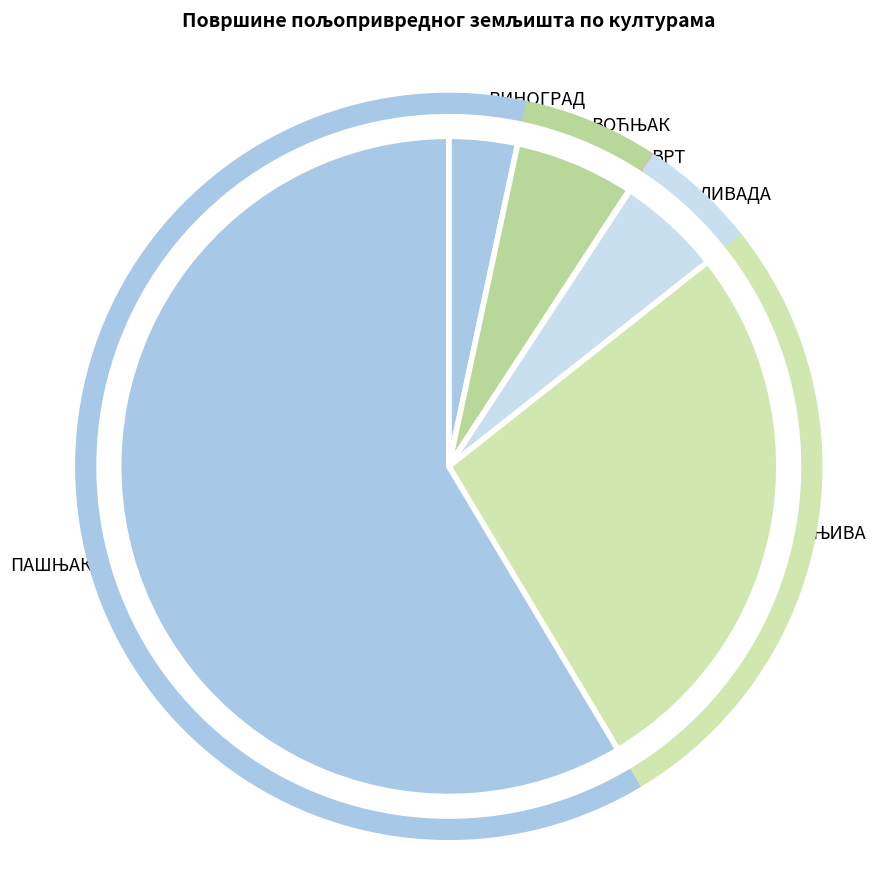

What is the ratio of the value at ЛИВАДА to the value at ПАШЊАК?

0.1